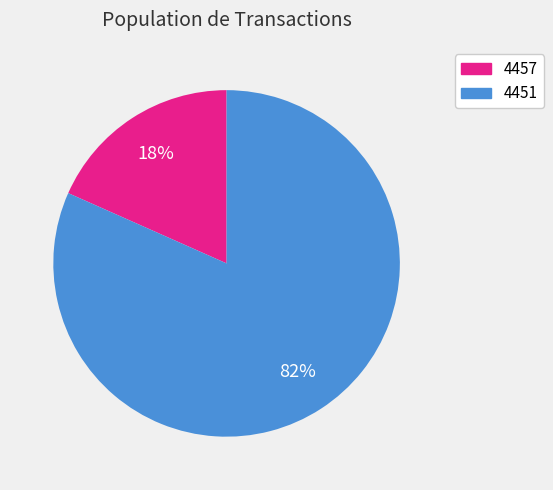

To the nearest percent, what percentage of the pie is 4457?

18%